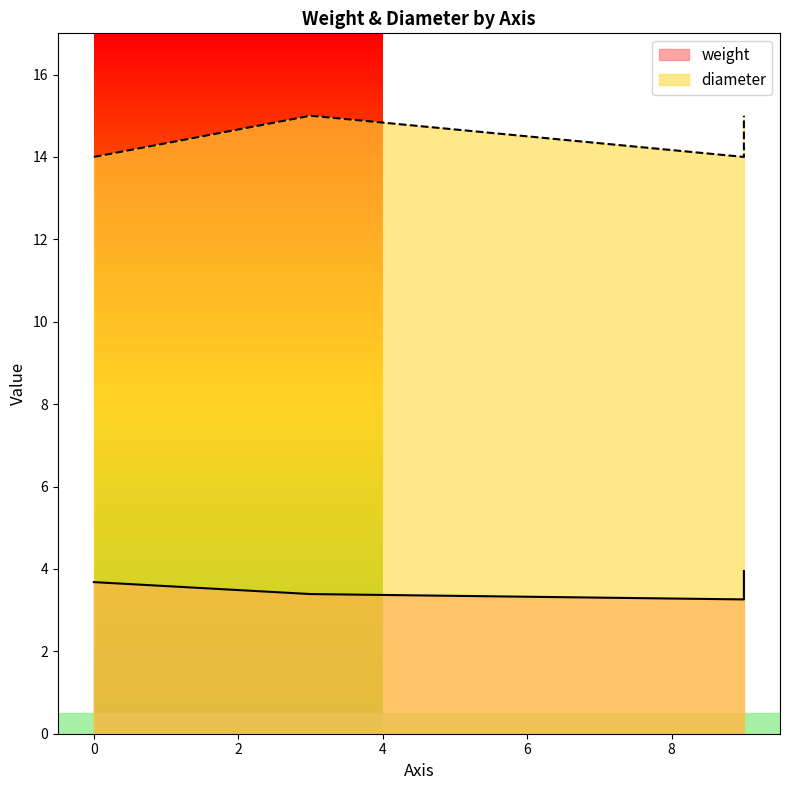

Read the value at 9.

14